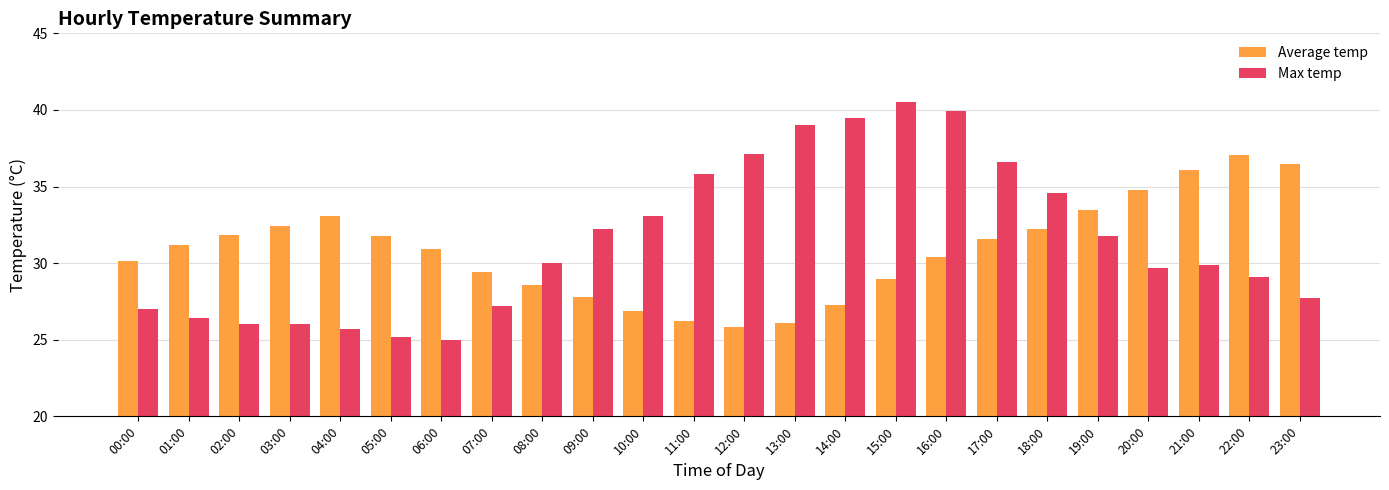

What is the difference between the maximum and second lowest values in the Max temp series?

15.3